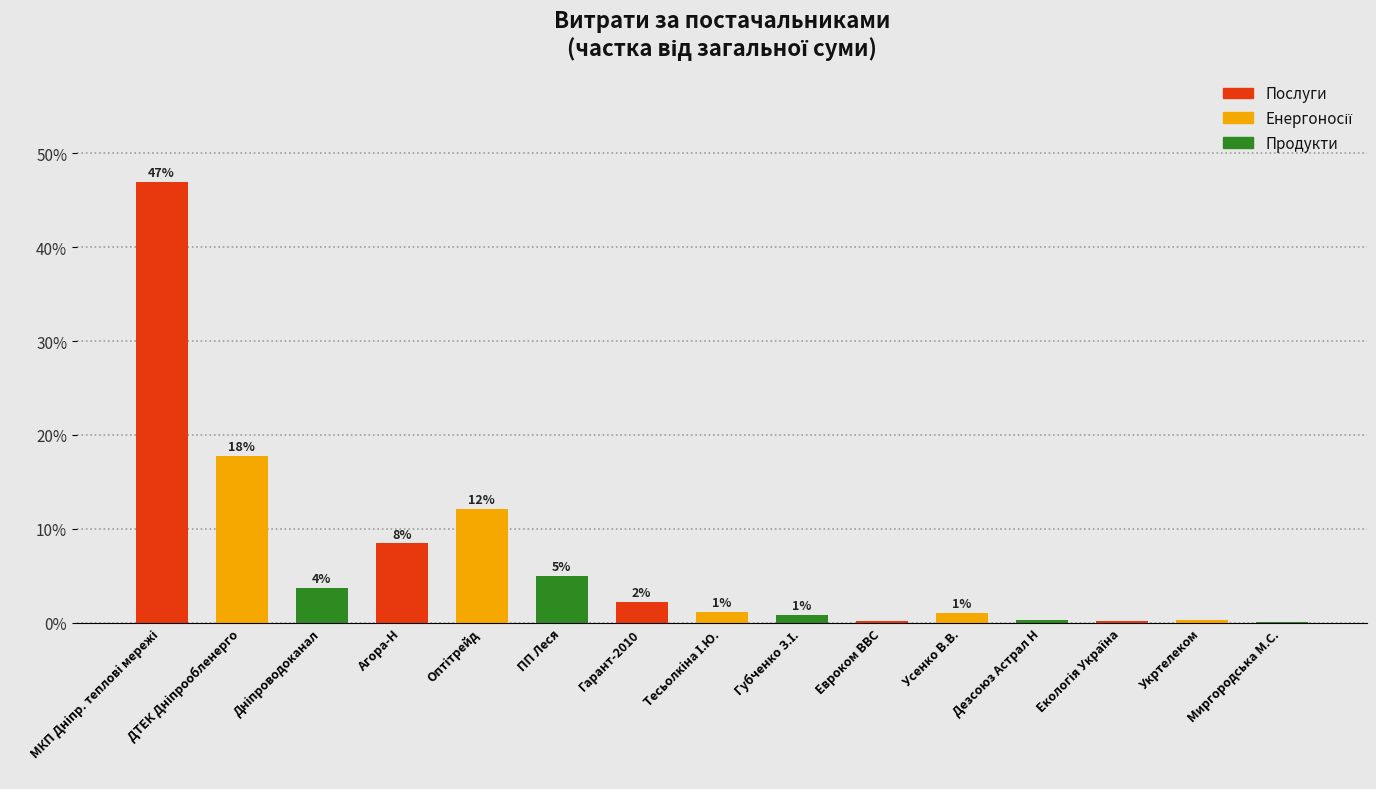

Are the bars horizontal?

No